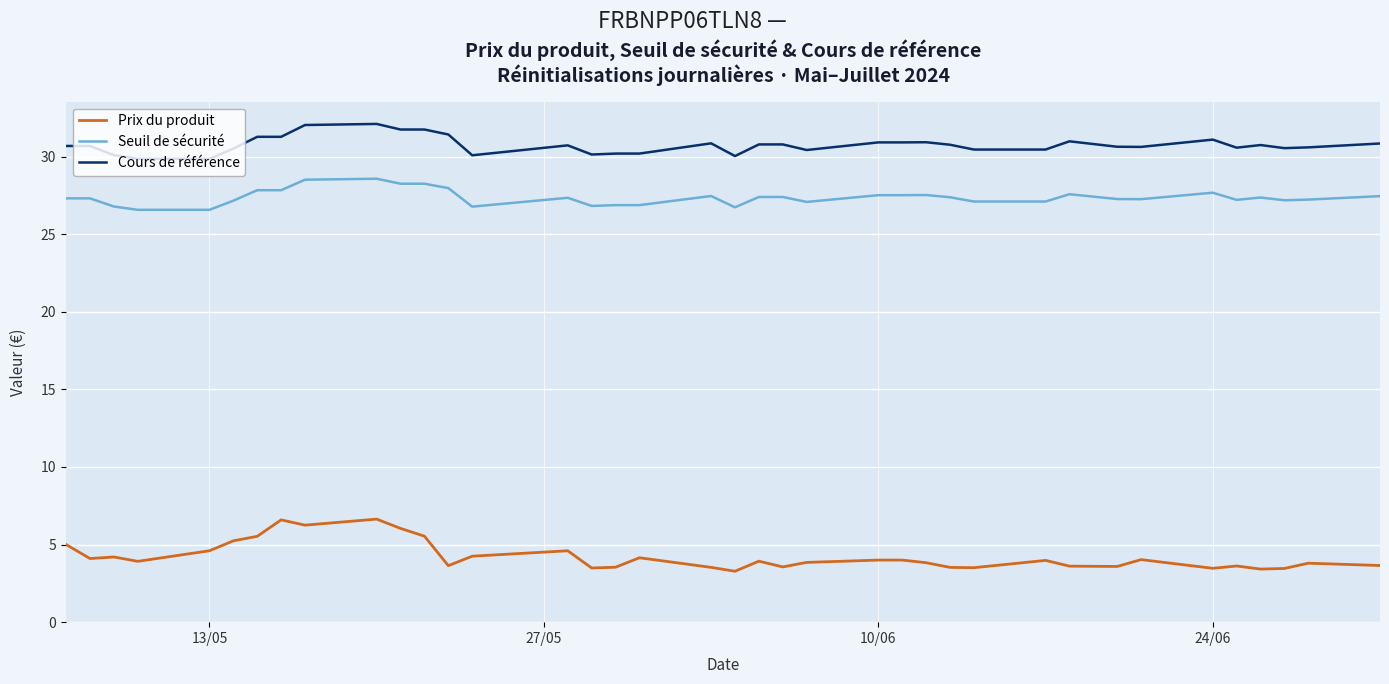

What is the lowest value of the Cours de référence series?

29.9